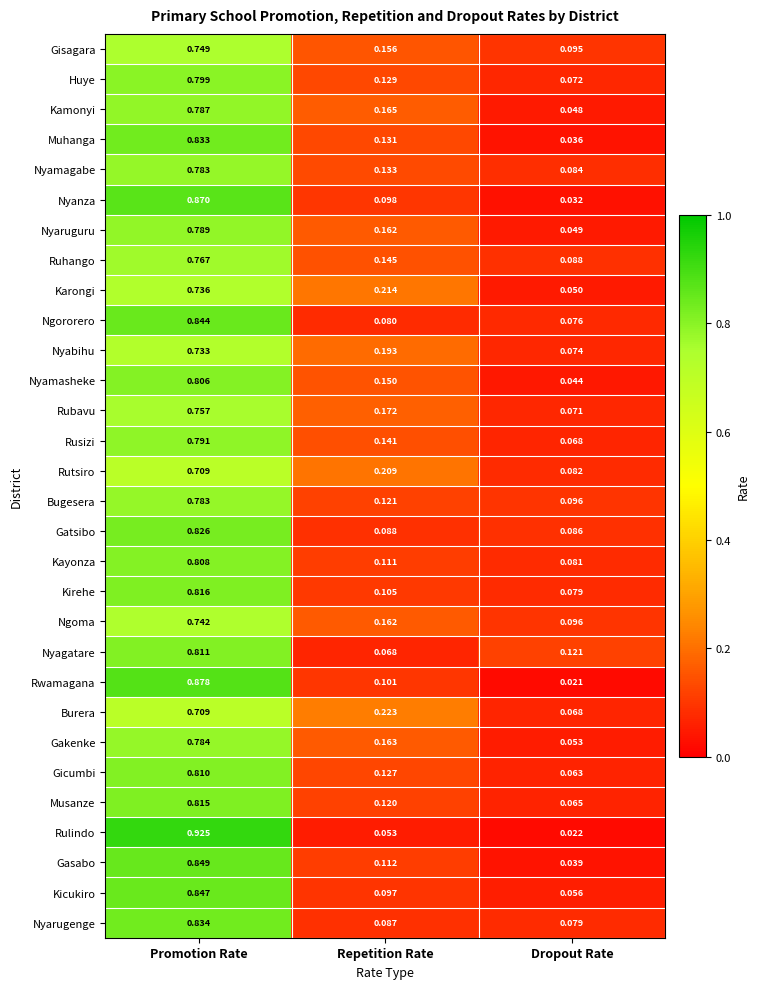

Is the value of Kicukiro at Repetition Rate greater than the value of Gakenke at Repetition Rate?

No